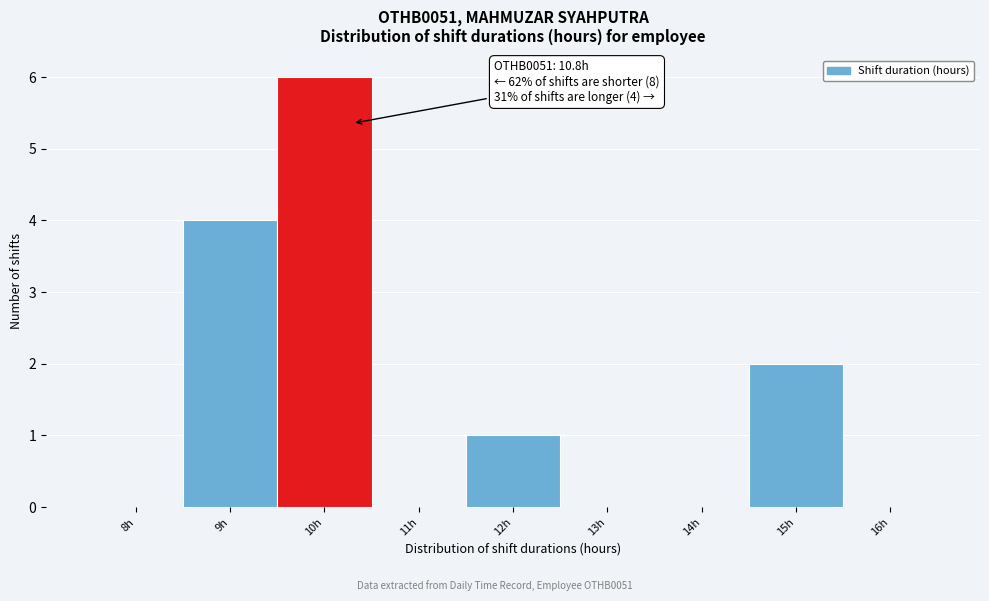

Reading left to right, list all the values displayed in this chart.

8h=0	9h=4	10h=6	11h=0	12h=1	13h=0	14h=0	15h=2	16h=0